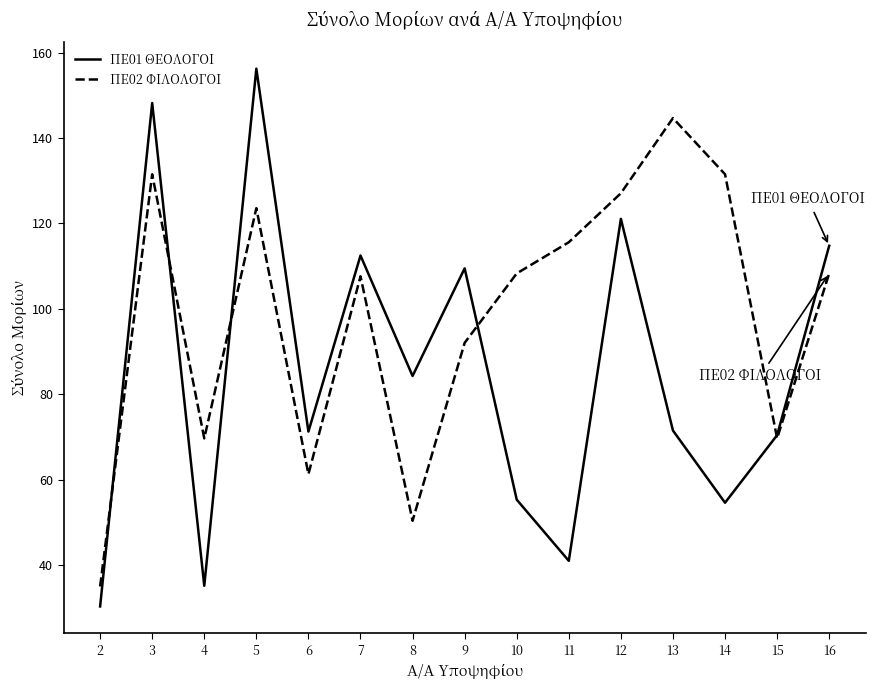

What is the smallest value displayed?

30.3